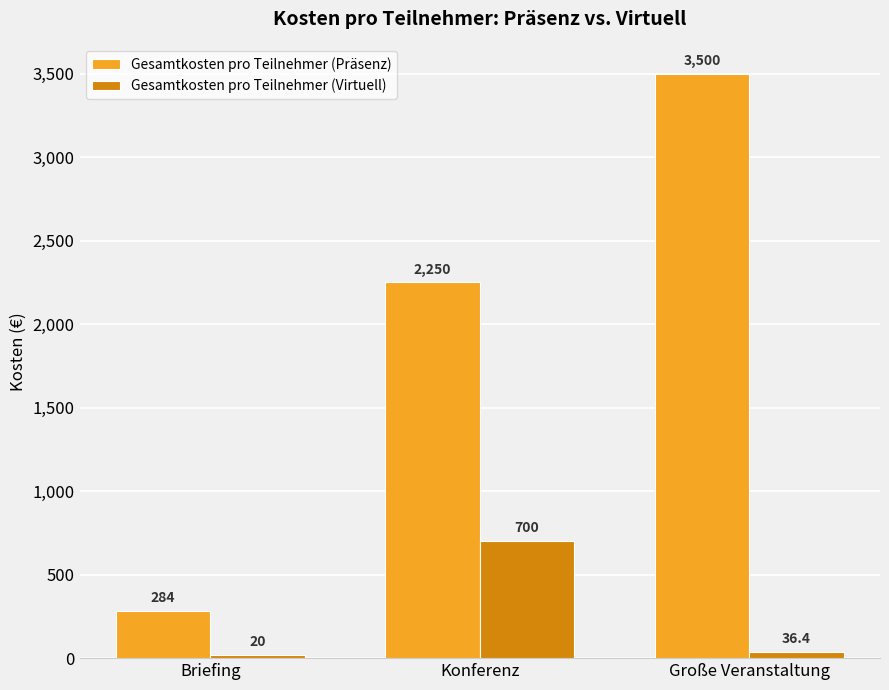

How many bars are there in each group?

2